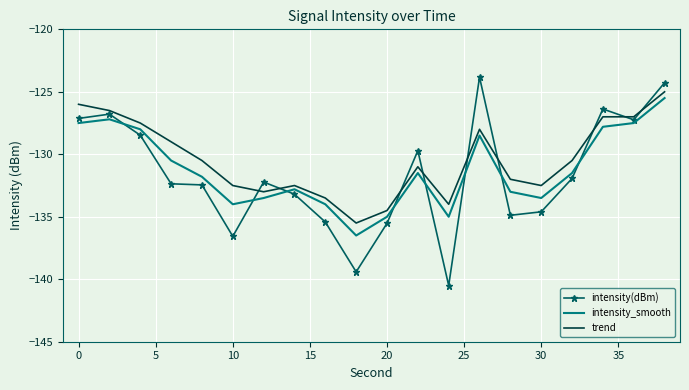

True or false: intensity_smooth and trend cross at least once.

False